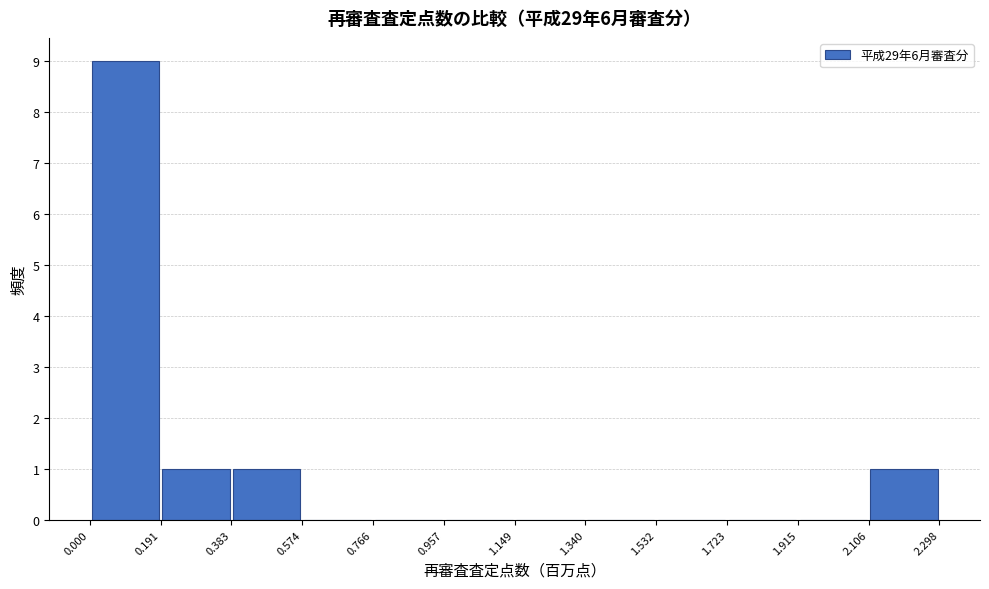

Which range on the x-axis has the tallest bar?

0.000 to 0.191